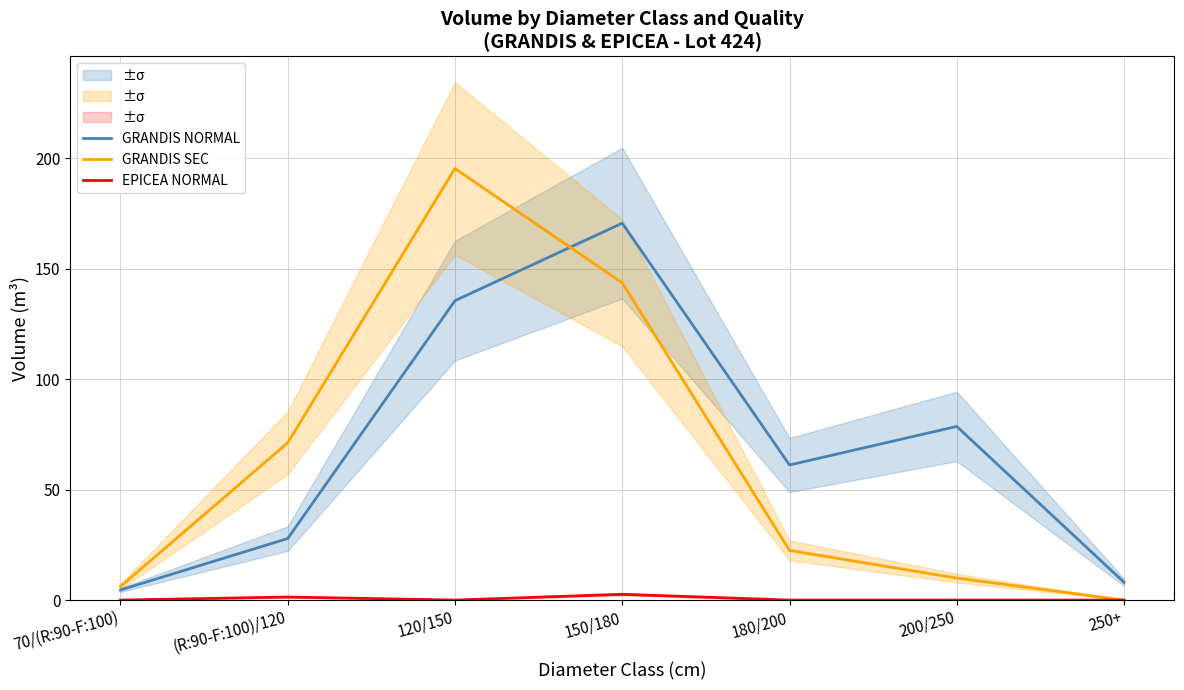

What is the difference between the highest and lowest values at 120/150?

195.3